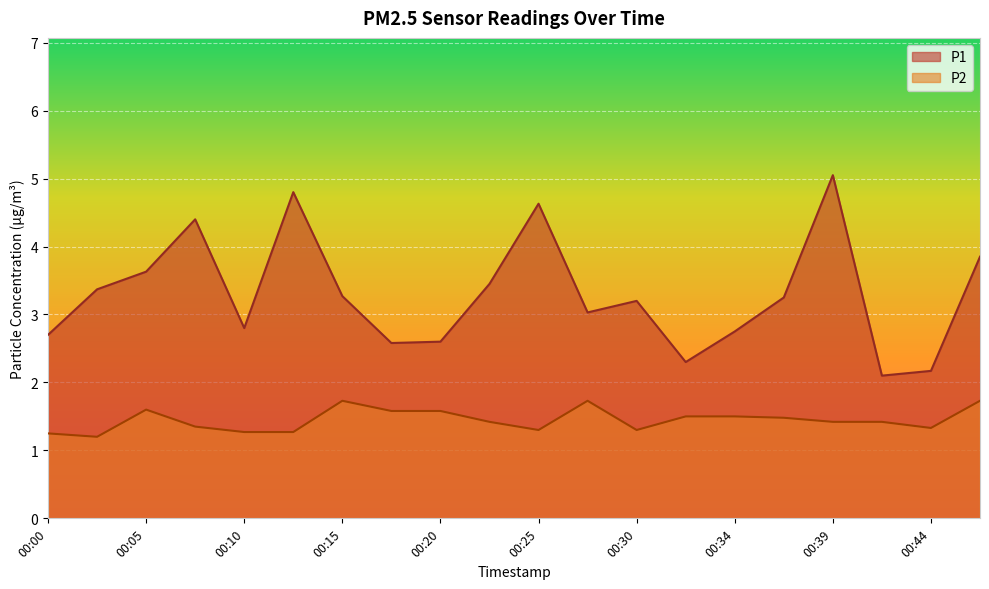

True or false: P2 and P1 intersect in this chart.

False